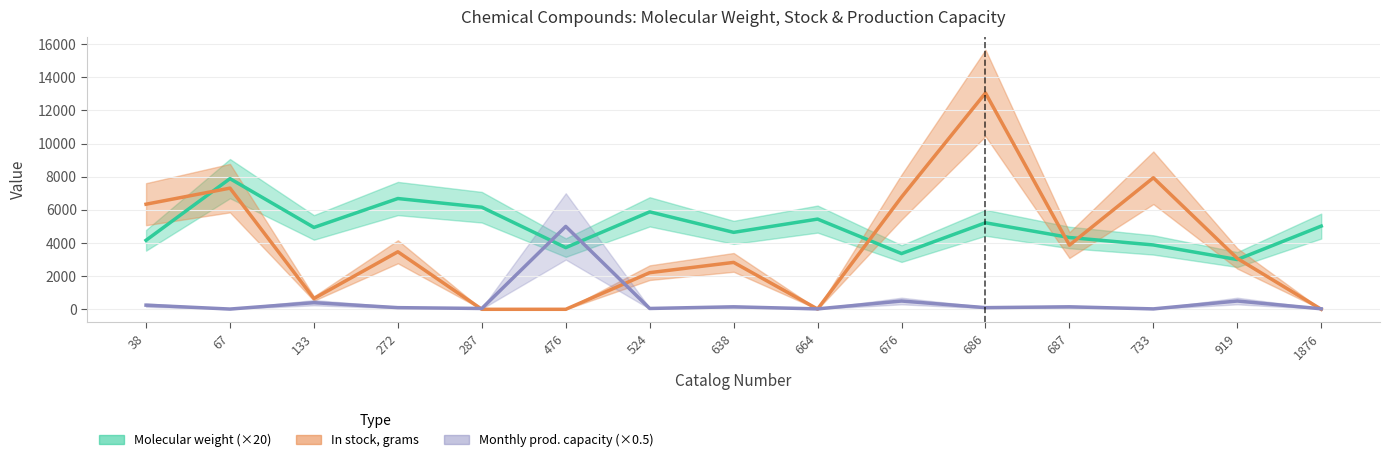

Rank the categories by Molecular weight value from lowest to highest.

919, 676, 476, 733, 38, 687, 638, 133, 1876, 686, 664, 524, 287, 272, 67